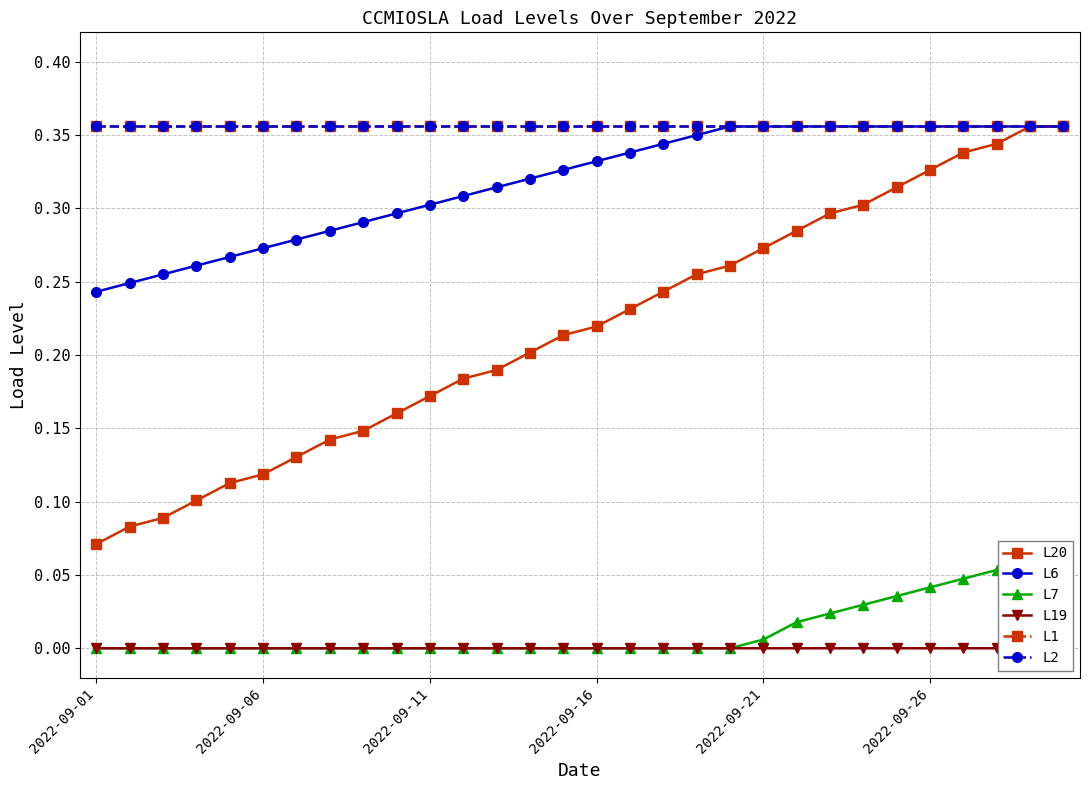

True or false: L7 and L2 cross at least once.

False